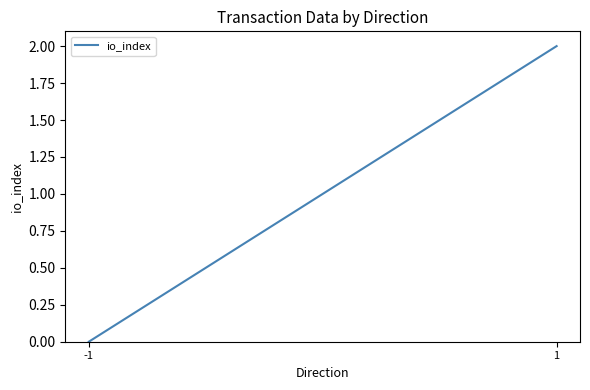

Rank the categories by value from lowest to highest.

-1, 1